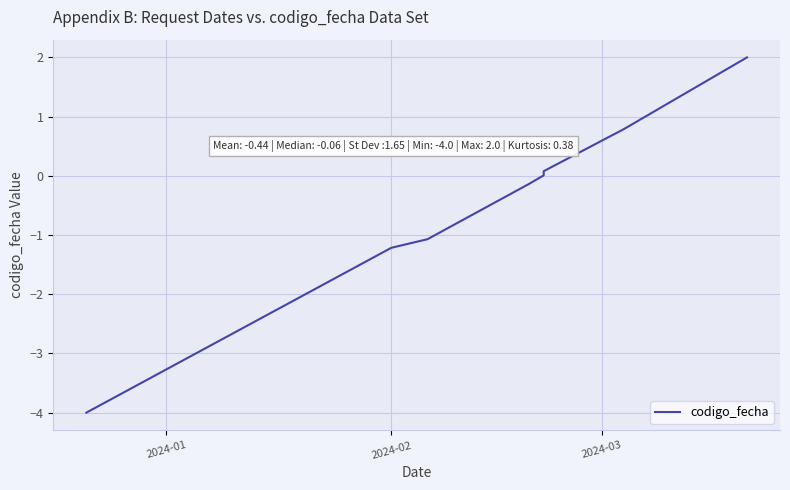

How many data points does each series have?

8